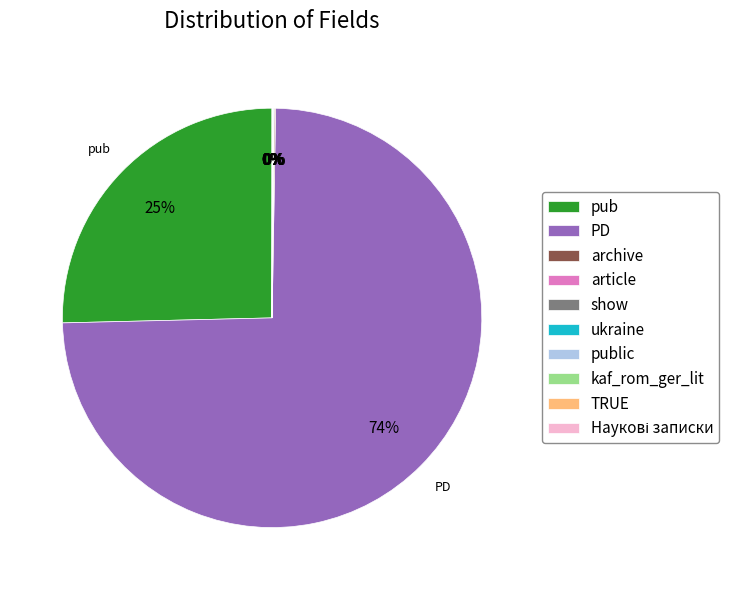

The pub slice represents 33% of the pie. True or false?

False